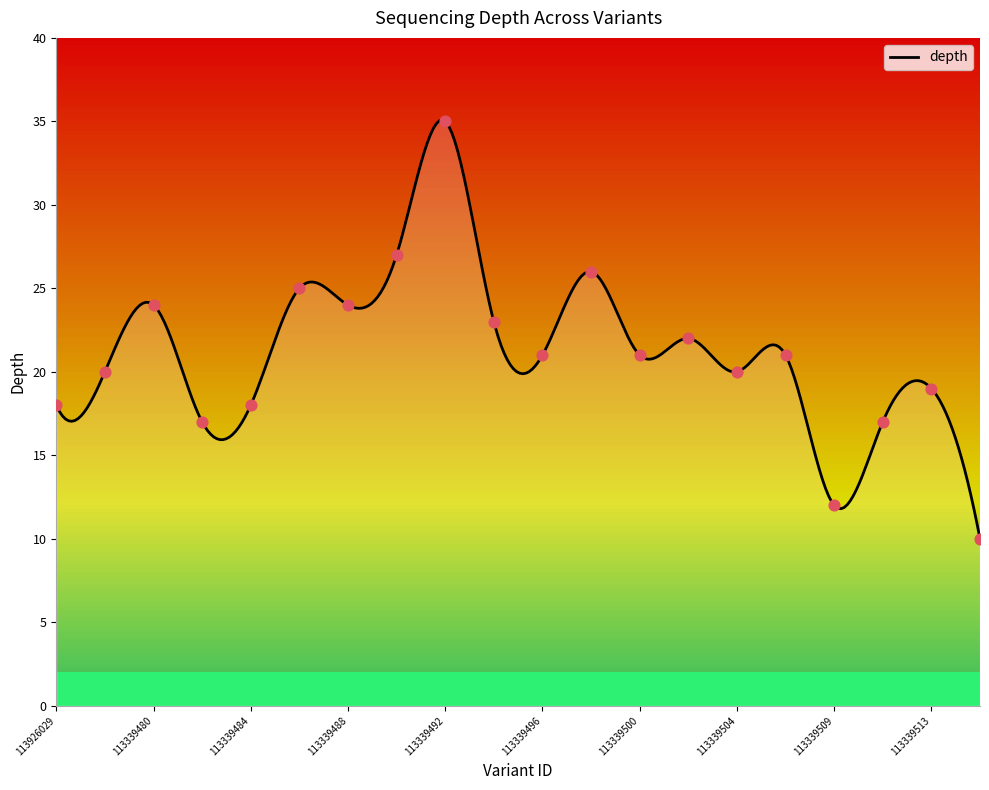

What is the change in value from 113926029 to 113339482?

-1